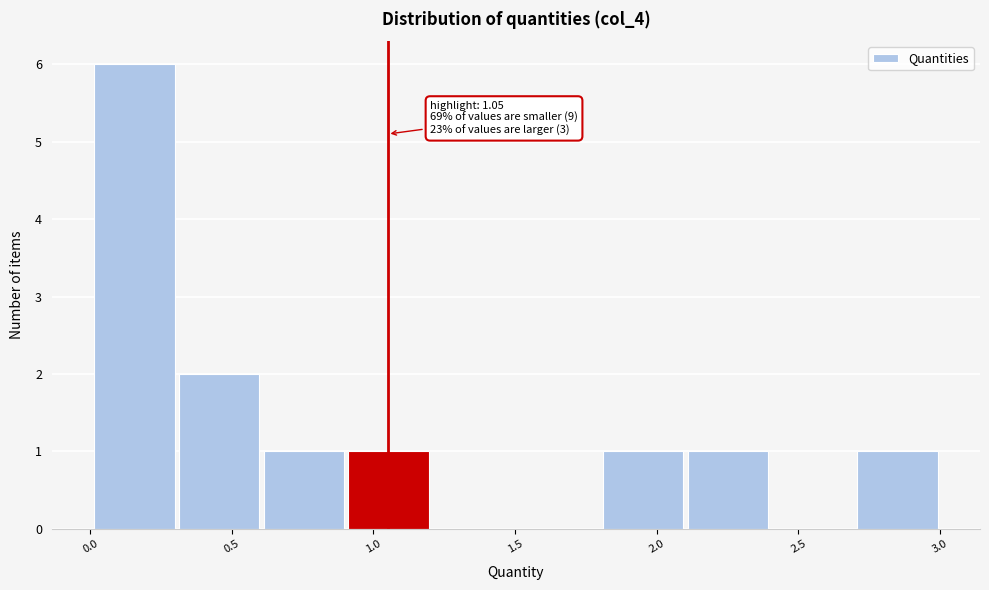

Which range on the x-axis has the tallest bar?

0.0 to 0.3